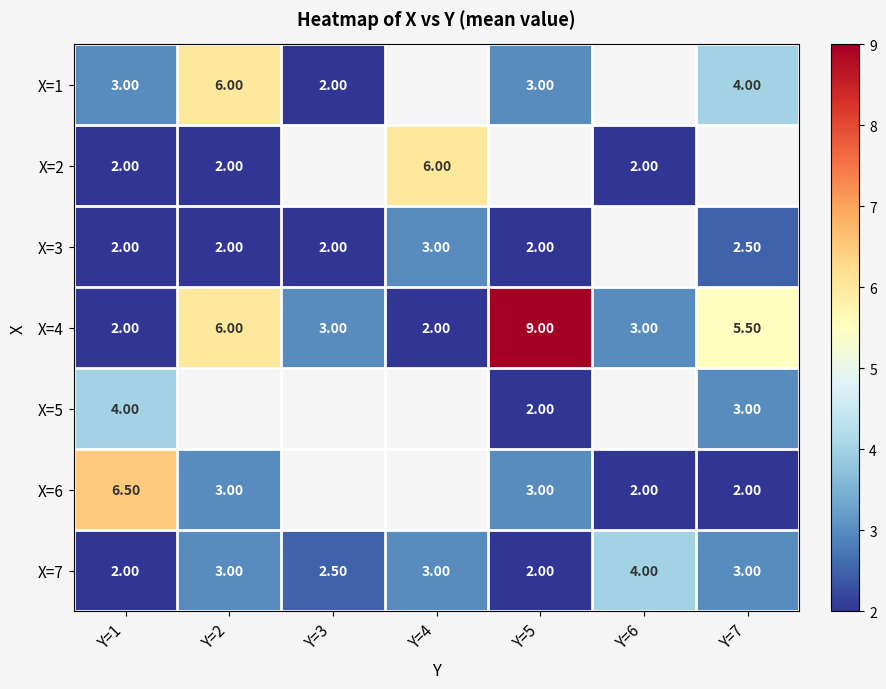

What is the sum of all X=4 values?

30.5